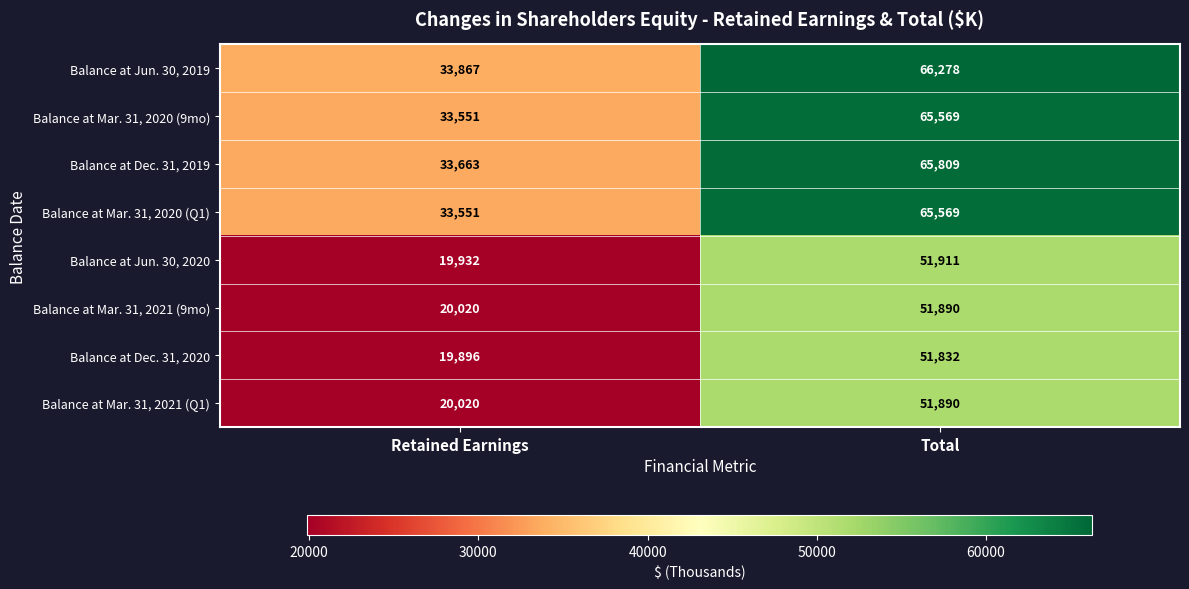

List the labels in order of Balance at Jun. 30, 2019 value, largest first.

Total, Retained Earnings